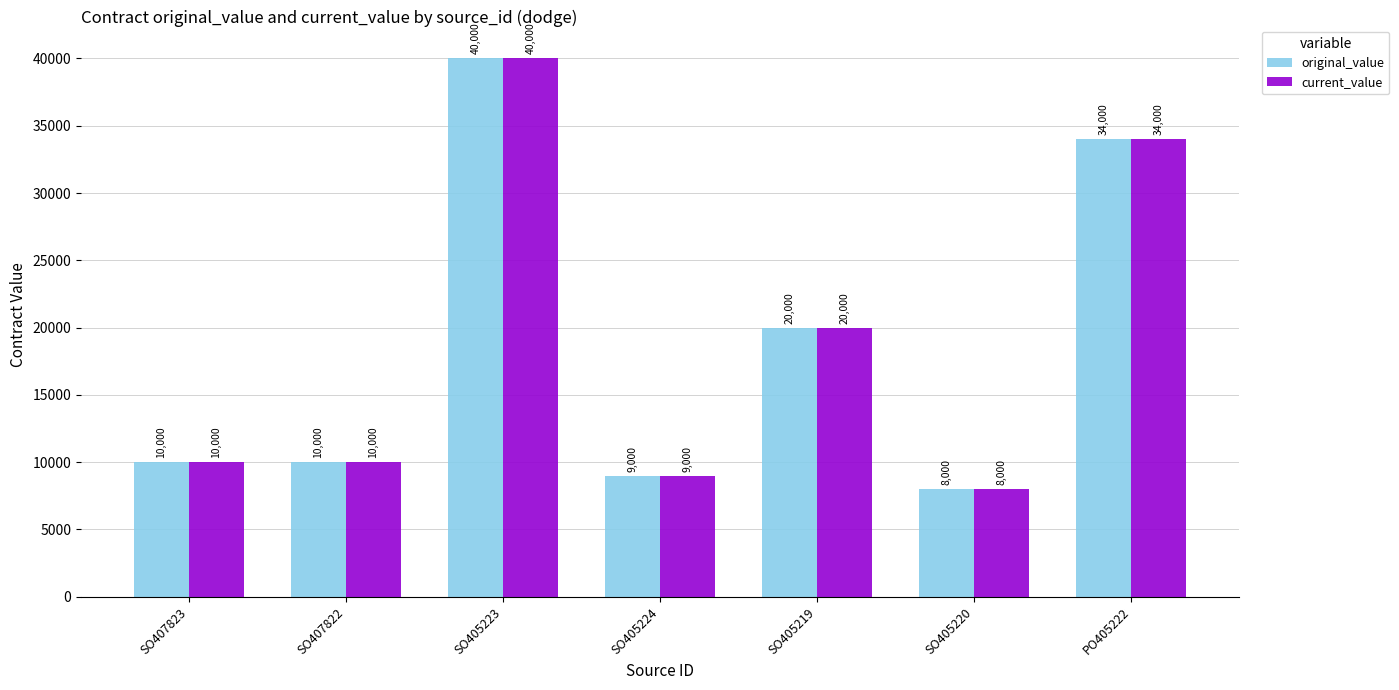

Reading right to left, list all the values displayed in this chart.

original_value: 34000	8000	20000	9000	40000	10000	10000
current_value: 34000	8000	20000	9000	40000	10000	10000